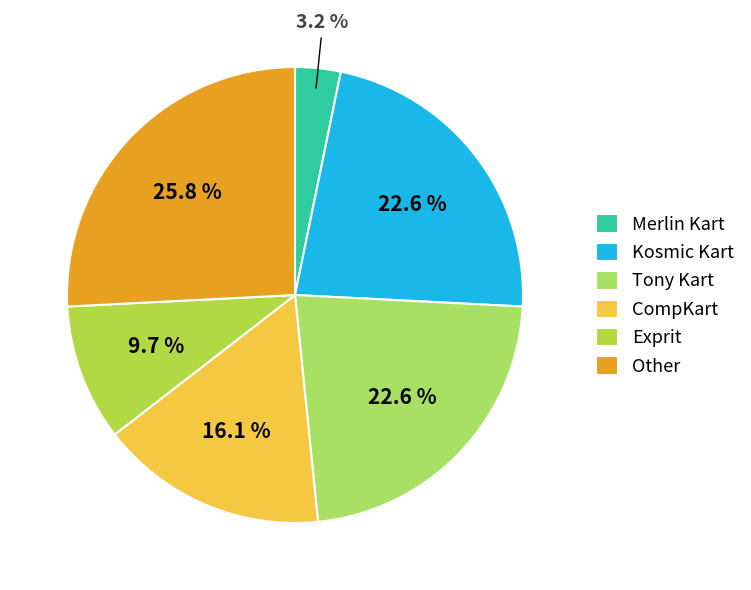

The CompKart slice represents 16% of the pie. True or false?

True